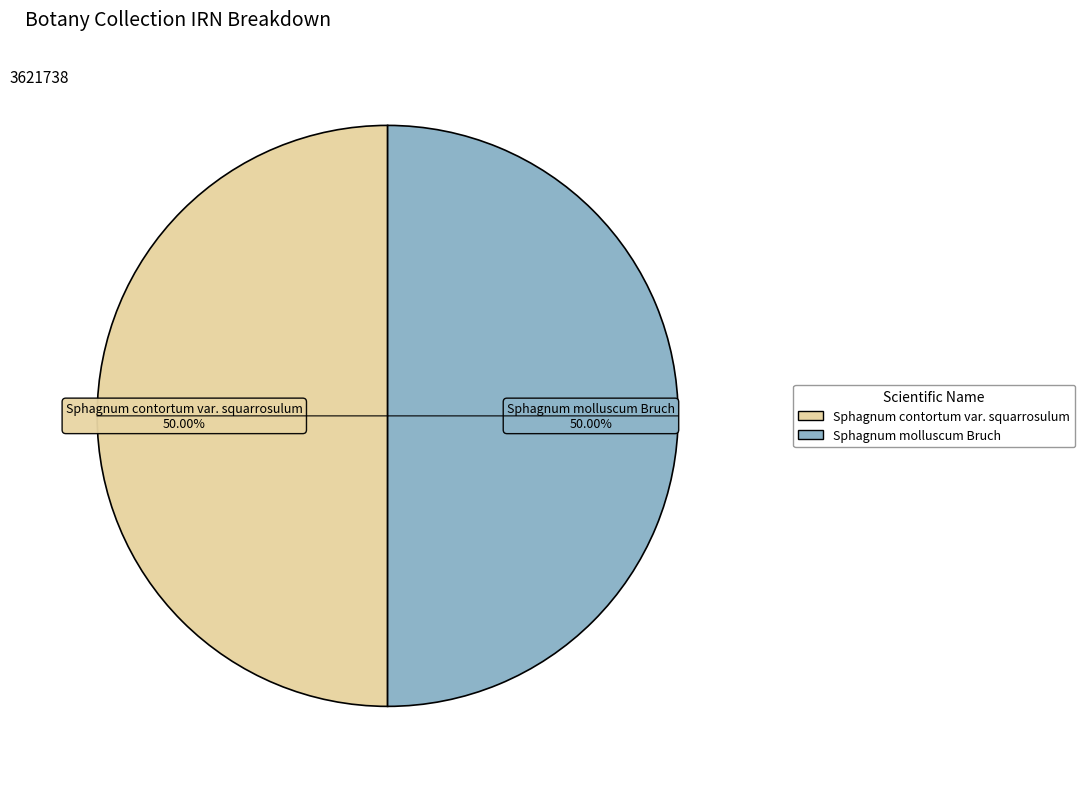

Is it true that Sphagnum contortum var. squarrosulum is 50% of the pie?

True